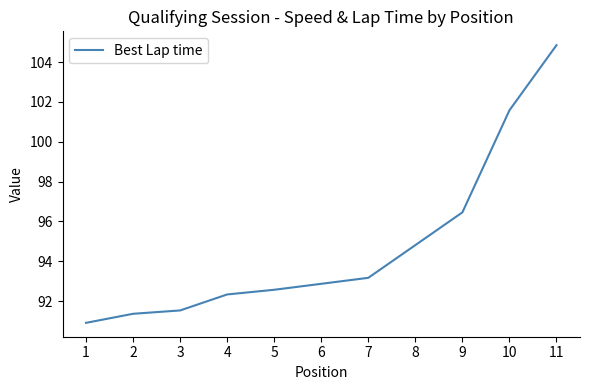

What is the change in value from 7 to 8?

+1.6